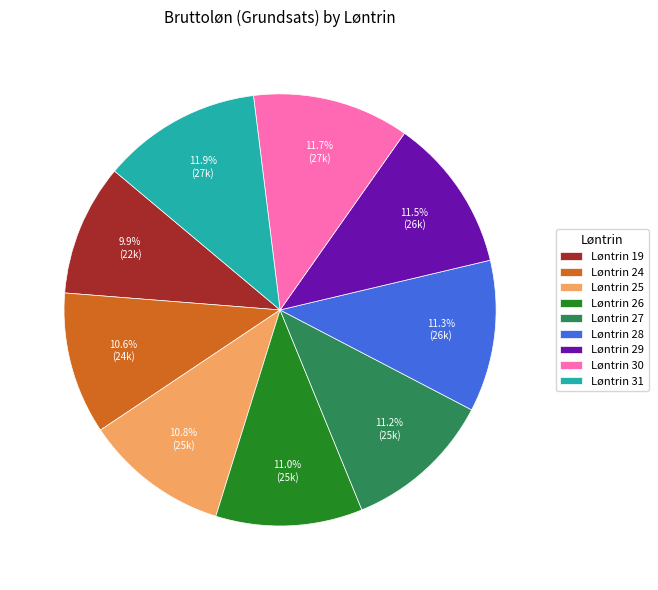

What is the smallest slice in the pie chart?

Løntrin 19